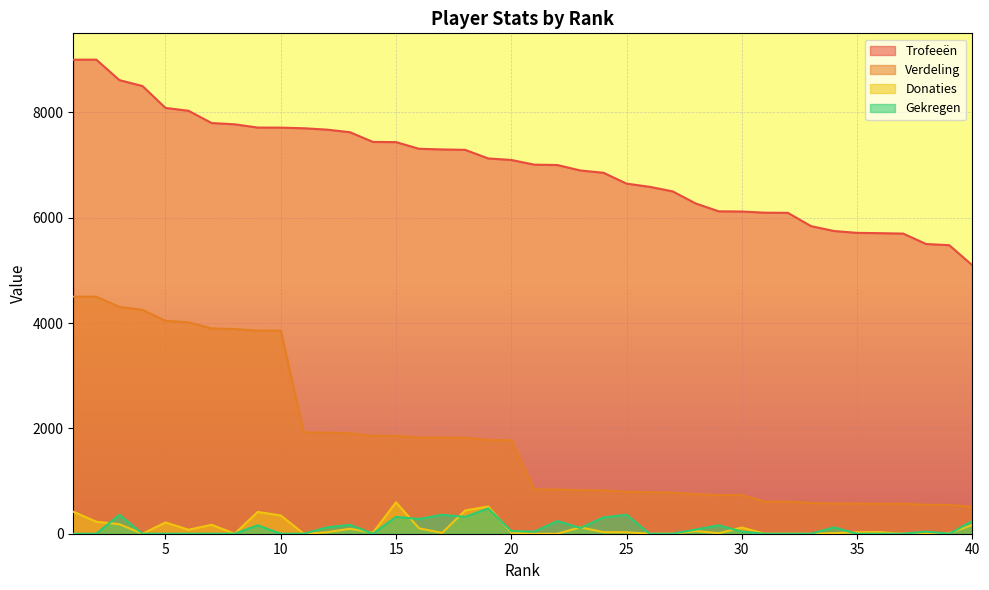

What is the difference between the maximum and minimum values in the Gekregen series?

480